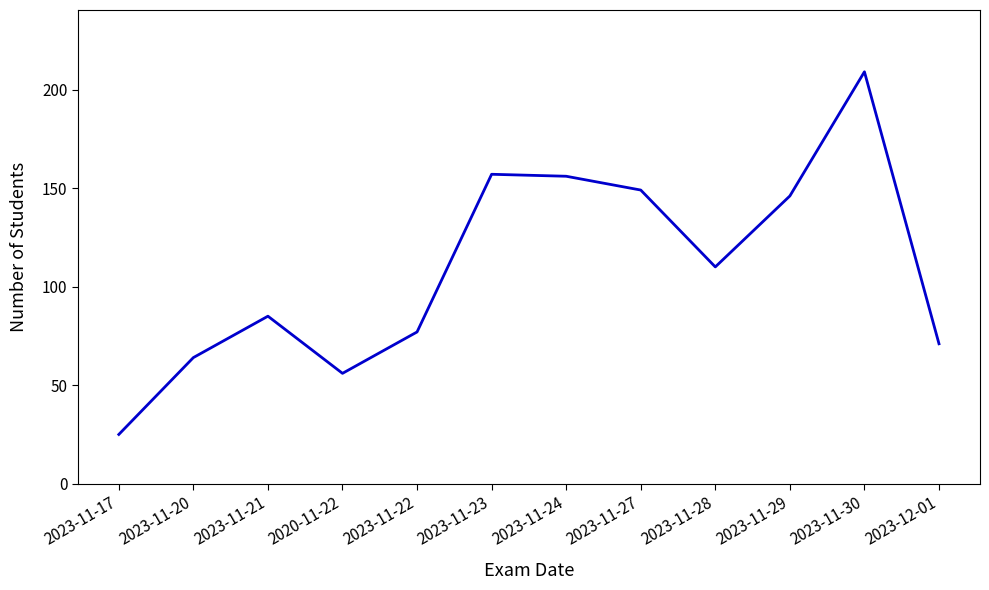

What is the change in value from 2020-11-22 to 2023-11-28?

+54